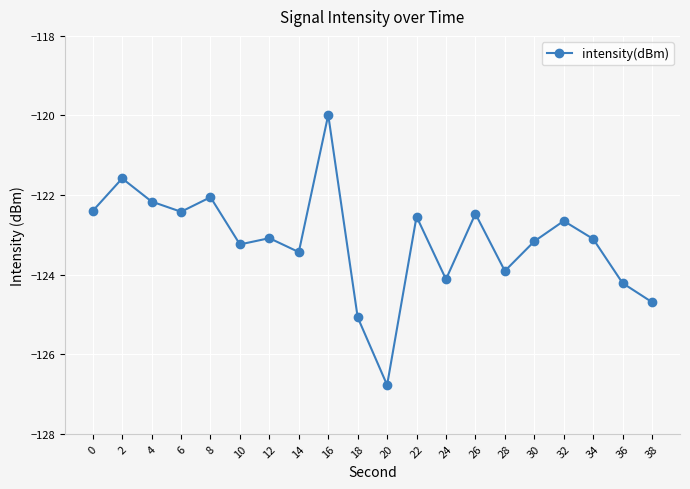

What is the difference between the values at 0 and 20?

4.4